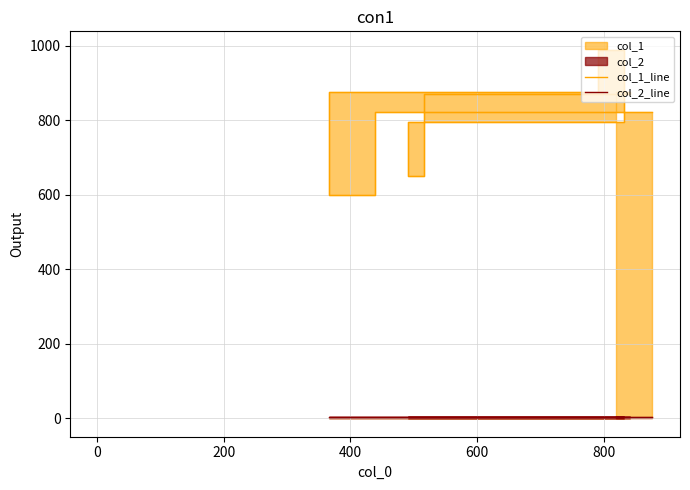

How many values in the col_1_line series exceed 870?

3